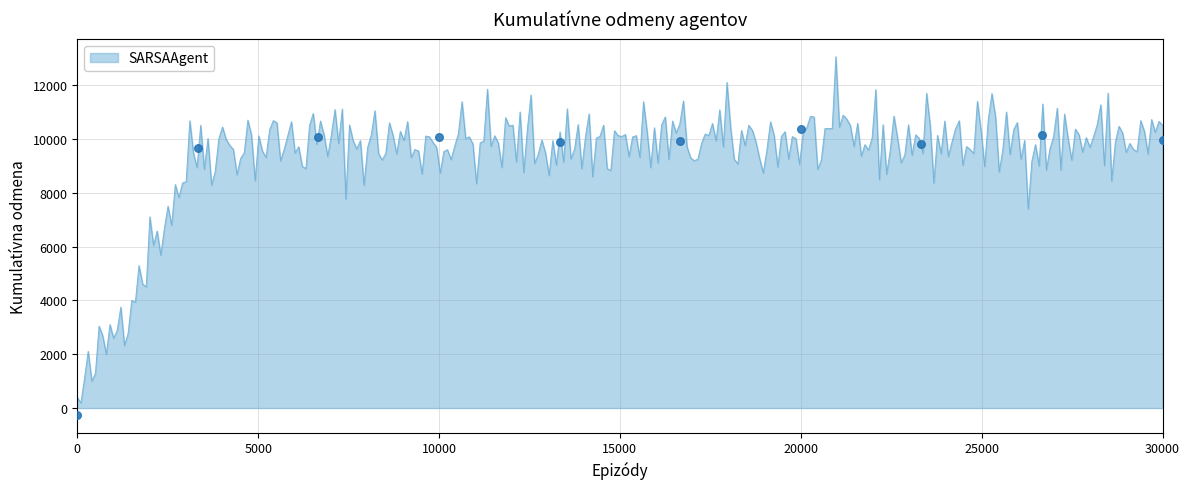

What is the ratio of the value at 6684 to the value at 6681?

1.0